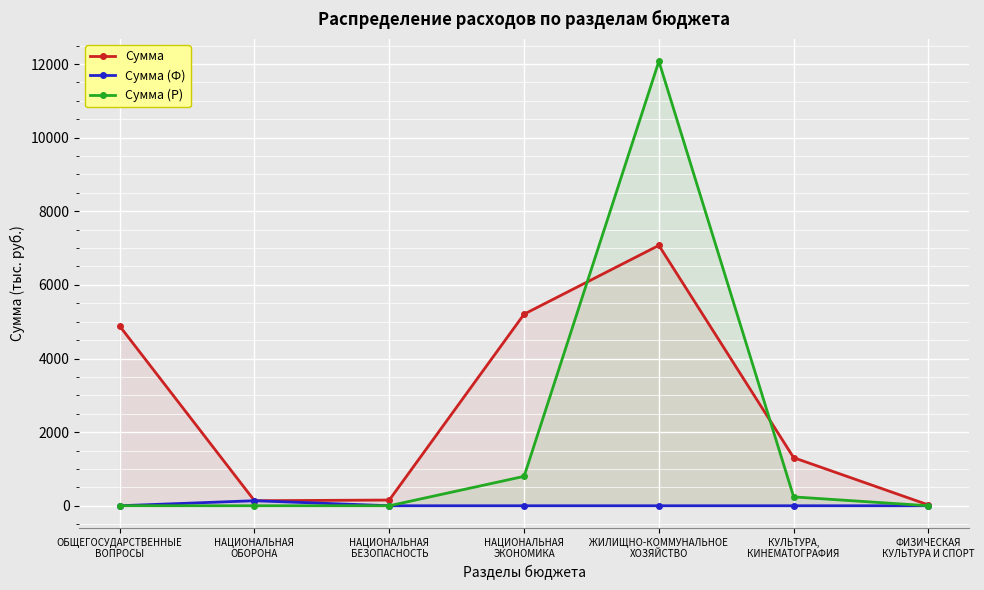

Reading right to left, list all the values displayed in this chart.

Сумма: ФИЗИЧЕСКАЯ
КУЛЬТУРА И СПОРТ=21.5	КУЛЬТУРА,
КИНЕМАТОГРАФИЯ=1306.0	ЖИЛИЩНО-КОММУНАЛЬНОЕ
ХОЗЯЙСТВО=7073.6	НАЦИОНАЛЬНАЯ
ЭКОНОМИКА=5205.4	НАЦИОНАЛЬНАЯ
БЕЗОПАСНОСТЬ=155.0	НАЦИОНАЛЬНАЯ
ОБОРОНА=137.1	ОБЩЕГОСУДАРСТВЕННЫЕ
ВОПРОСЫ=4882.6
Сумма (Ф): ФИЗИЧЕСКАЯ
КУЛЬТУРА И СПОРТ=0.0	КУЛЬТУРА,
КИНЕМАТОГРАФИЯ=0.0	ЖИЛИЩНО-КОММУНАЛЬНОЕ
ХОЗЯЙСТВО=0.0	НАЦИОНАЛЬНАЯ
ЭКОНОМИКА=0.0	НАЦИОНАЛЬНАЯ
БЕЗОПАСНОСТЬ=0.0	НАЦИОНАЛЬНАЯ
ОБОРОНА=137.1	ОБЩЕГОСУДАРСТВЕННЫЕ
ВОПРОСЫ=0.0
Сумма (Р): ФИЗИЧЕСКАЯ
КУЛЬТУРА И СПОРТ=0.0	КУЛЬТУРА,
КИНЕМАТОГРАФИЯ=240.7	ЖИЛИЩНО-КОММУНАЛЬНОЕ
ХОЗЯЙСТВО=12075.4	НАЦИОНАЛЬНАЯ
ЭКОНОМИКА=798.8	НАЦИОНАЛЬНАЯ
БЕЗОПАСНОСТЬ=0.0	НАЦИОНАЛЬНАЯ
ОБОРОНА=0.0	ОБЩЕГОСУДАРСТВЕННЫЕ
ВОПРОСЫ=1.0